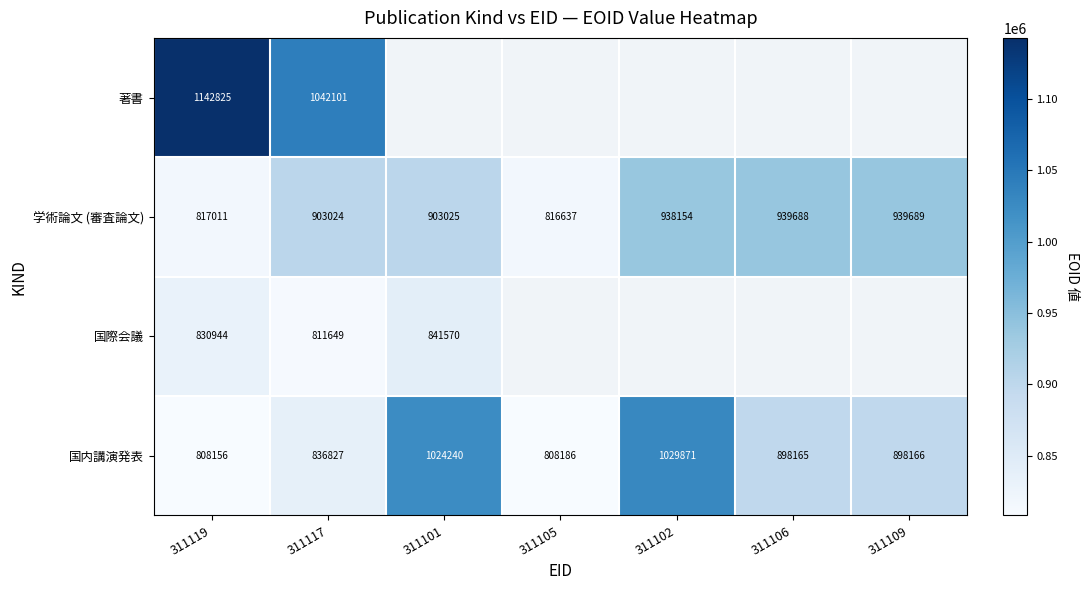

What is the sum of the 国内講演発表 values at 311101 and 311102?

2054111